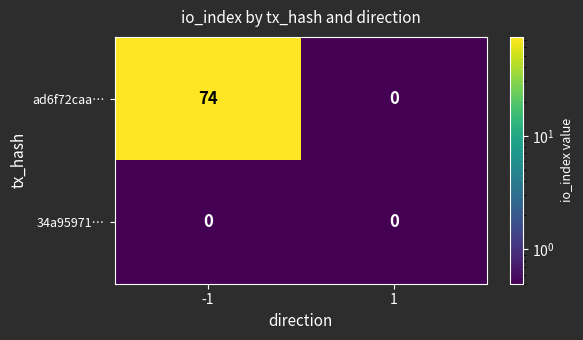

The value of ad6f72caa… at -1 is 74. True or false?

True